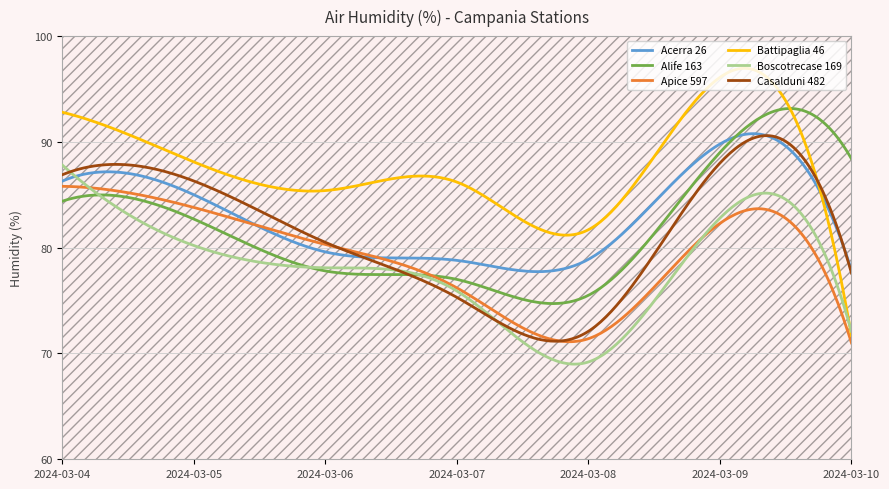

True or false: Alife 163 has a value of 54.0 at 2024-03-04.

False